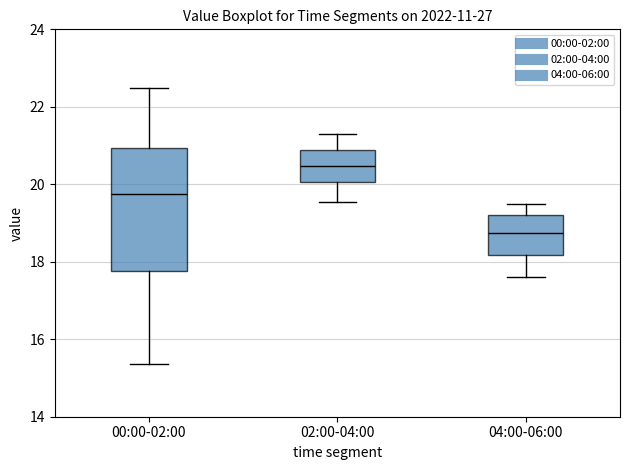

Where does the upper whisker of the box for 02:00-04:00 end on the y-axis? The values are not printed on the chart, so give them approximately, as read against the axis.

21.4